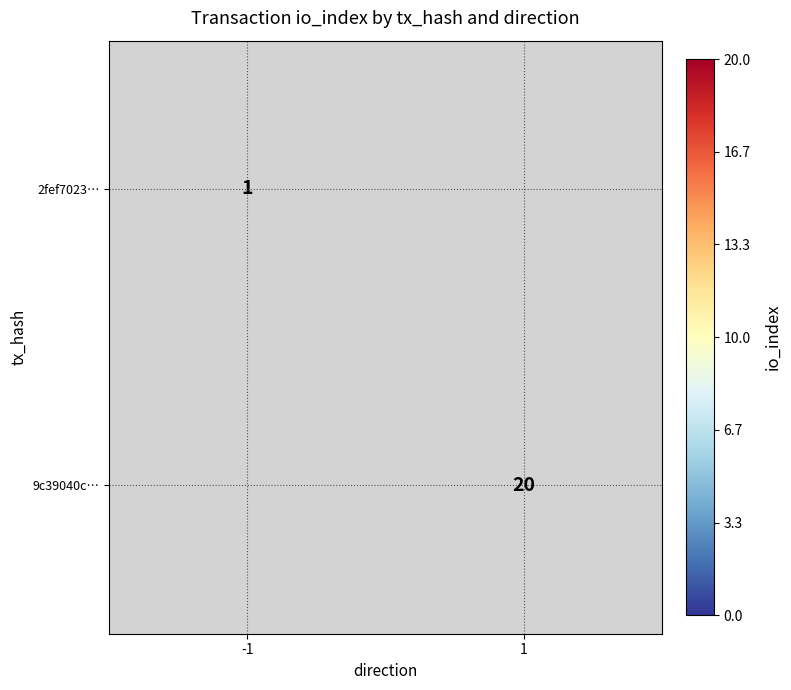

The 9c39040c… series shows 30 at 1. True or false?

False